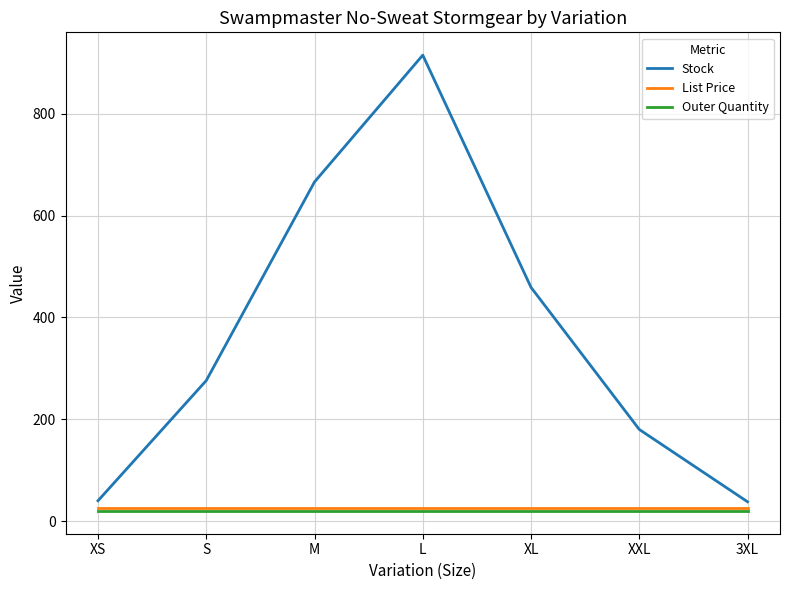

What is the maximum value shown in the chart?

915.0